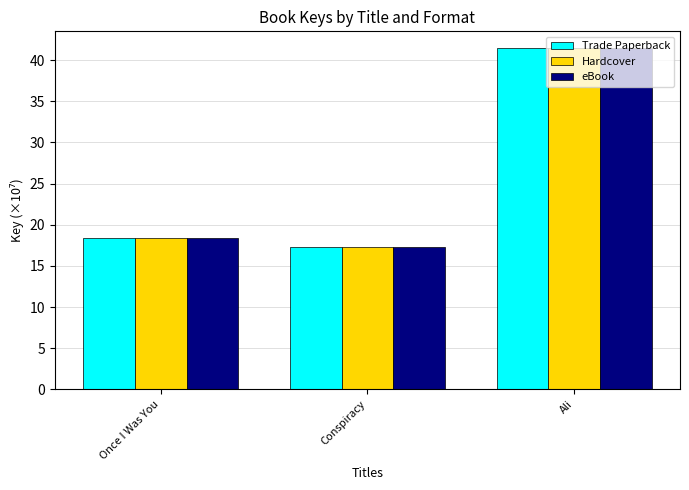

The value of Hardcover at Once I Was You is 3.8. True or false?

False